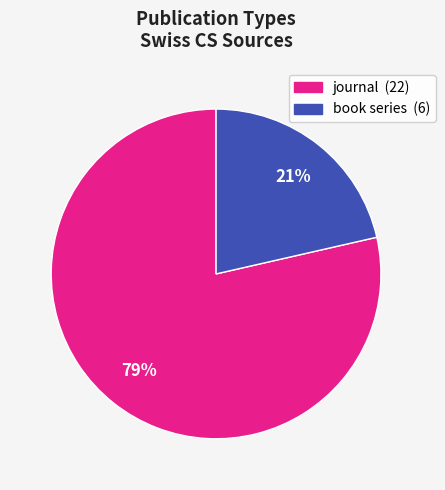

To the nearest percent, what is the average slice percentage?

50%